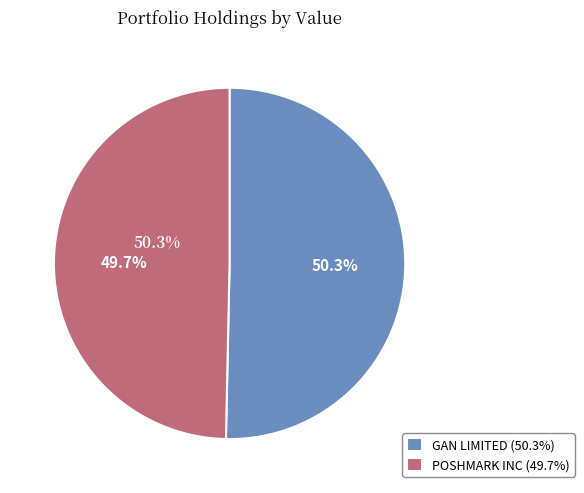

Is there any slice that represents more than half of the pie?

Yes